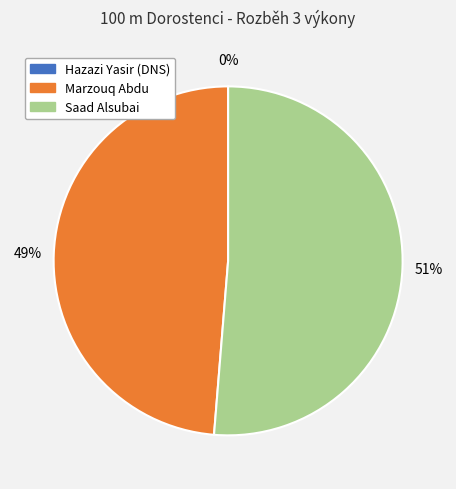

Which slice represents more than half of the pie?

Saad Alsubai